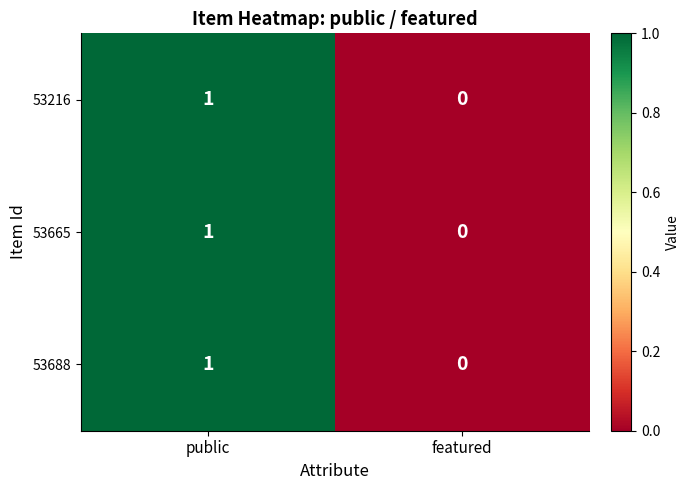

At which category is the sum across all series the highest?

public